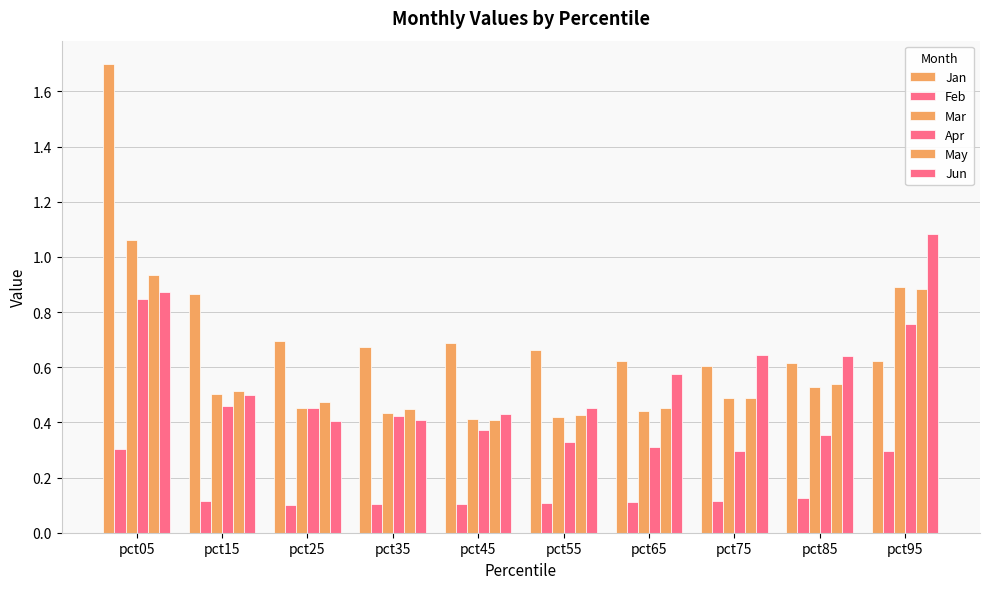

How many Feb values are between 0 and 1?

10